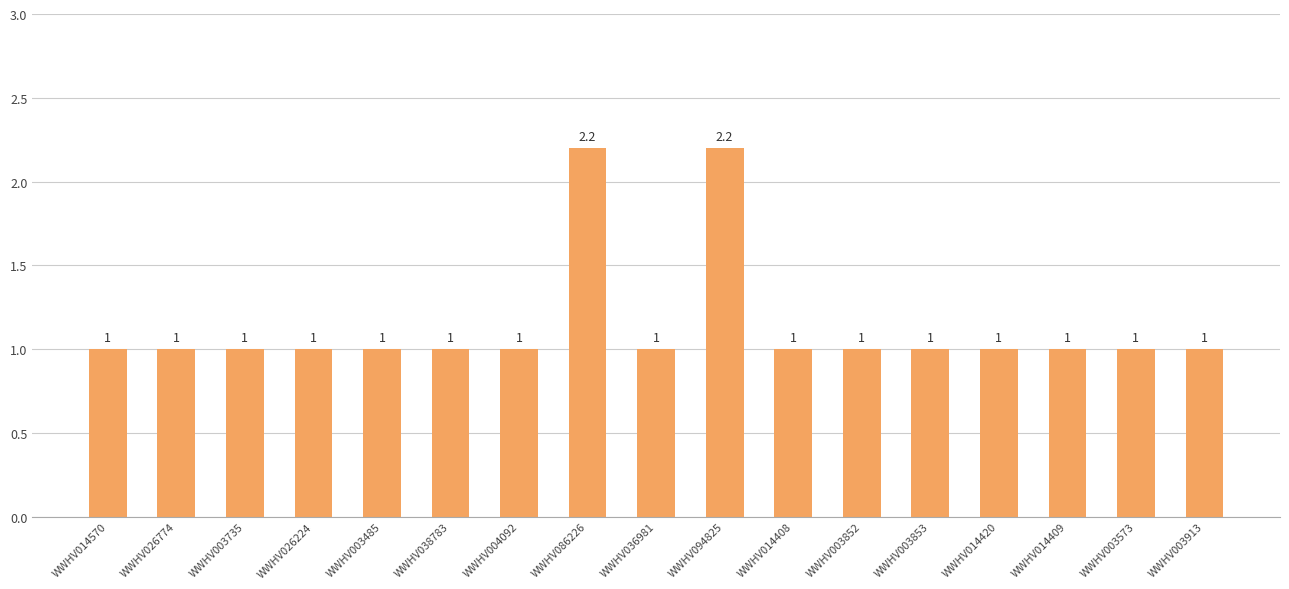

How many series are shown in this chart?

1